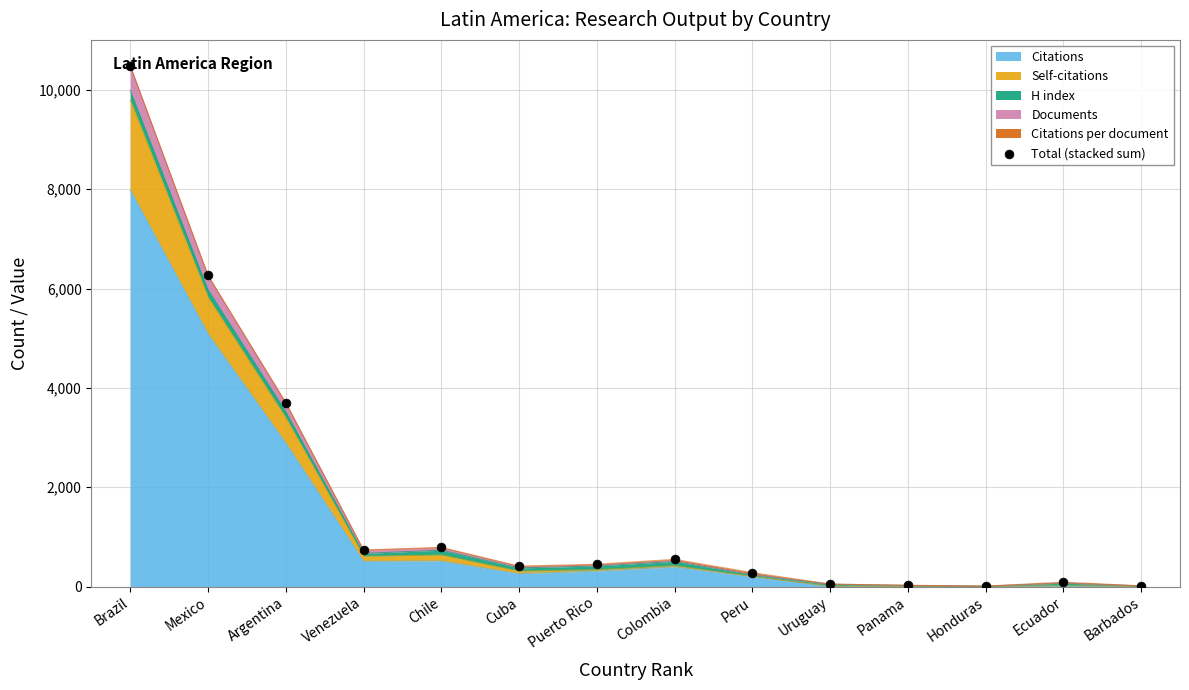

What is the change in value from Mexico to Honduras?

-6255.9